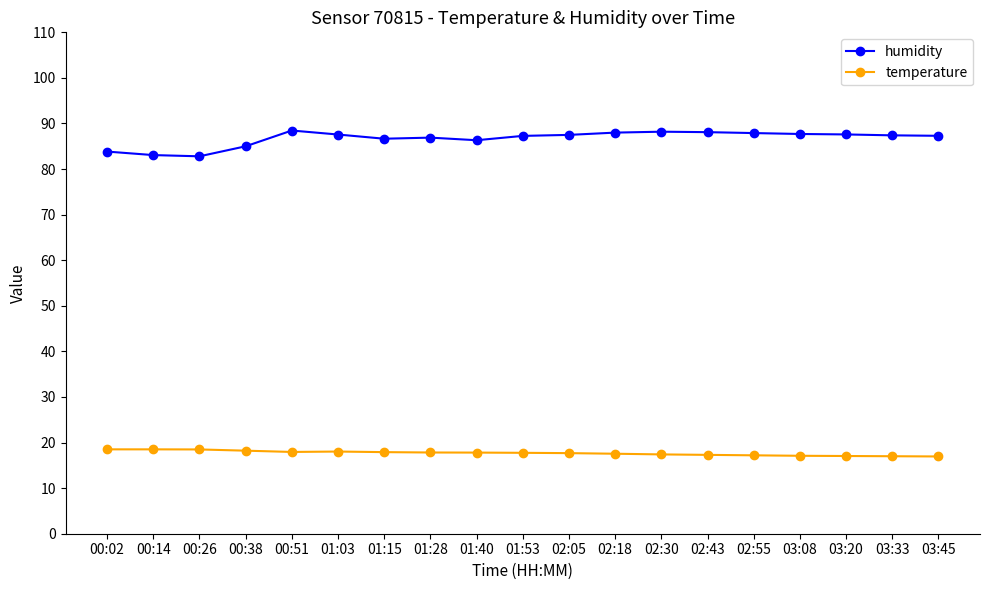

Is it true that humidity equals 86.3 at 01:40?

True